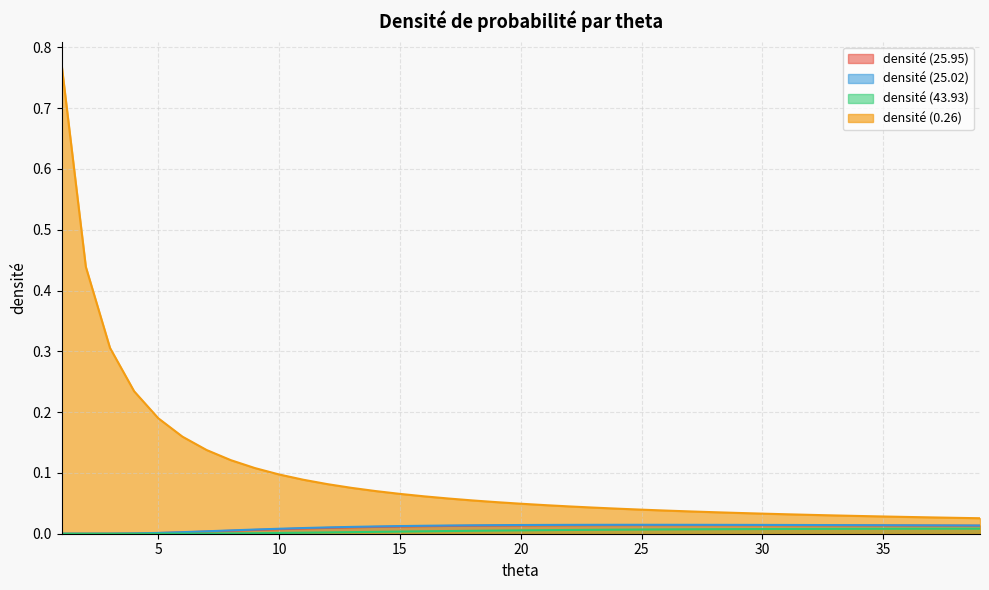

Reading left to right, extract all data points from this chart.

densité (25.95): 1=0.0	2=0.0	3=0.0	4=0.0	5=0.0	6=0.0	7=0.0	8=0.0	9=0.0	10=0.0	11=0.0	12=0.0	13=0.0	14=0.0	15=0.0	16=0.0	17=0.0	18=0.0	19=0.0	20=0.0	21=0.0	22=0.0	23=0.0	24=0.0	25=0.0	26=0.0	27=0.0	28=0.0	29=0.0	30=0.0	31=0.0	32=0.0	33=0.0	34=0.0	35=0.0	36=0.0	37=0.0	38=0.0	39=0.0
densité (25.02): 1=0.0	2=0.0	3=0.0	4=0.0	5=0.0	6=0.0	7=0.0	8=0.0	9=0.0	10=0.0	11=0.0	12=0.0	13=0.0	14=0.0	15=0.0	16=0.0	17=0.0	18=0.0	19=0.0	20=0.0	21=0.0	22=0.0	23=0.0	24=0.0	25=0.0	26=0.0	27=0.0	28=0.0	29=0.0	30=0.0	31=0.0	32=0.0	33=0.0	34=0.0	35=0.0	36=0.0	37=0.0	38=0.0	39=0.0
densité (43.93): 1=0.0	2=0.0	3=0.0	4=0.0	5=0.0	6=0.0	7=0.0	8=0.0	9=0.0	10=0.0	11=0.0	12=0.0	13=0.0	14=0.0	15=0.0	16=0.0	17=0.0	18=0.0	19=0.0	20=0.0	21=0.0	22=0.0	23=0.0	24=0.0	25=0.0	26=0.0	27=0.0	28=0.0	29=0.0	30=0.0	31=0.0	32=0.0	33=0.0	34=0.0	35=0.0	36=0.0	37=0.0	38=0.0	39=0.0
densité (0.26): 1=0.8	2=0.4	3=0.3	4=0.2	5=0.2	6=0.2	7=0.1	8=0.1	9=0.1	10=0.1	11=0.1	12=0.1	13=0.1	14=0.1	15=0.1	16=0.1	17=0.1	18=0.1	19=0.1	20=0.0	21=0.0	22=0.0	23=0.0	24=0.0	25=0.0	26=0.0	27=0.0	28=0.0	29=0.0	30=0.0	31=0.0	32=0.0	33=0.0	34=0.0	35=0.0	36=0.0	37=0.0	38=0.0	39=0.0